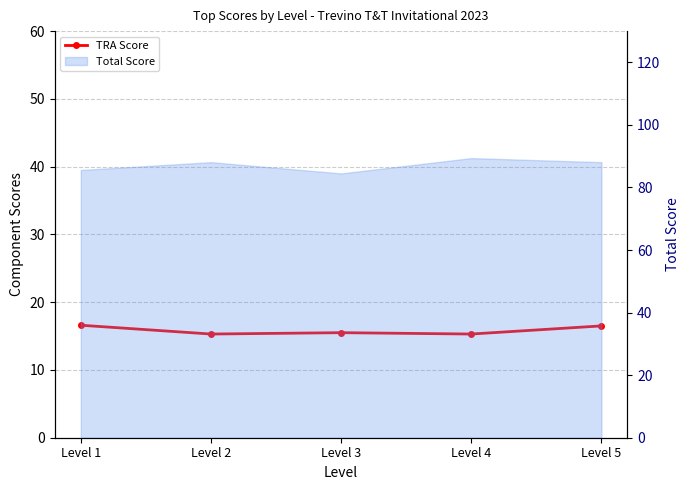

What is the value of the 3rd point from the left?

15.5